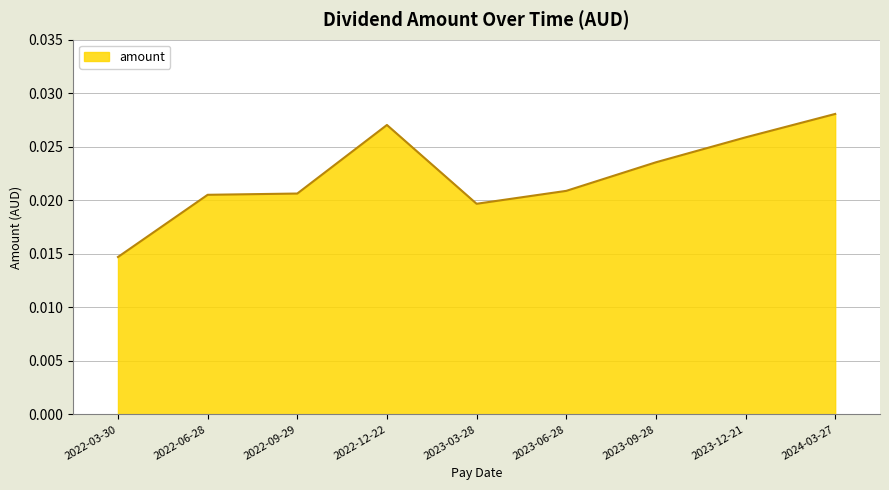

Which category has the highest value across all series?

2024-03-27